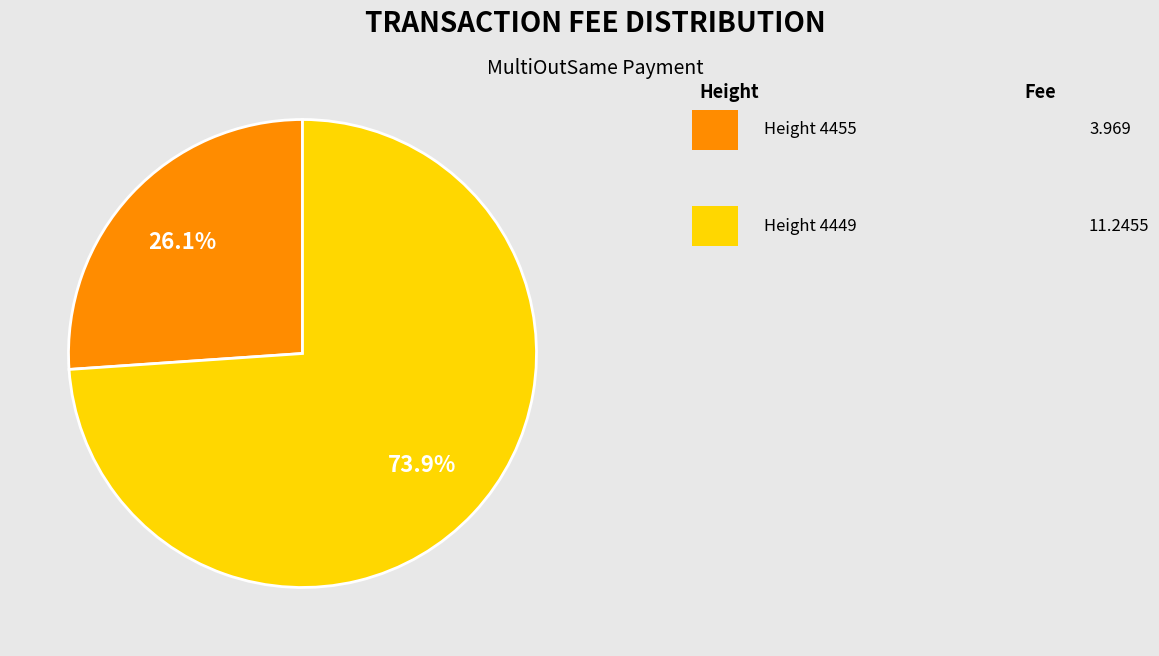

Is there any slice that represents more than half of the pie?

Yes